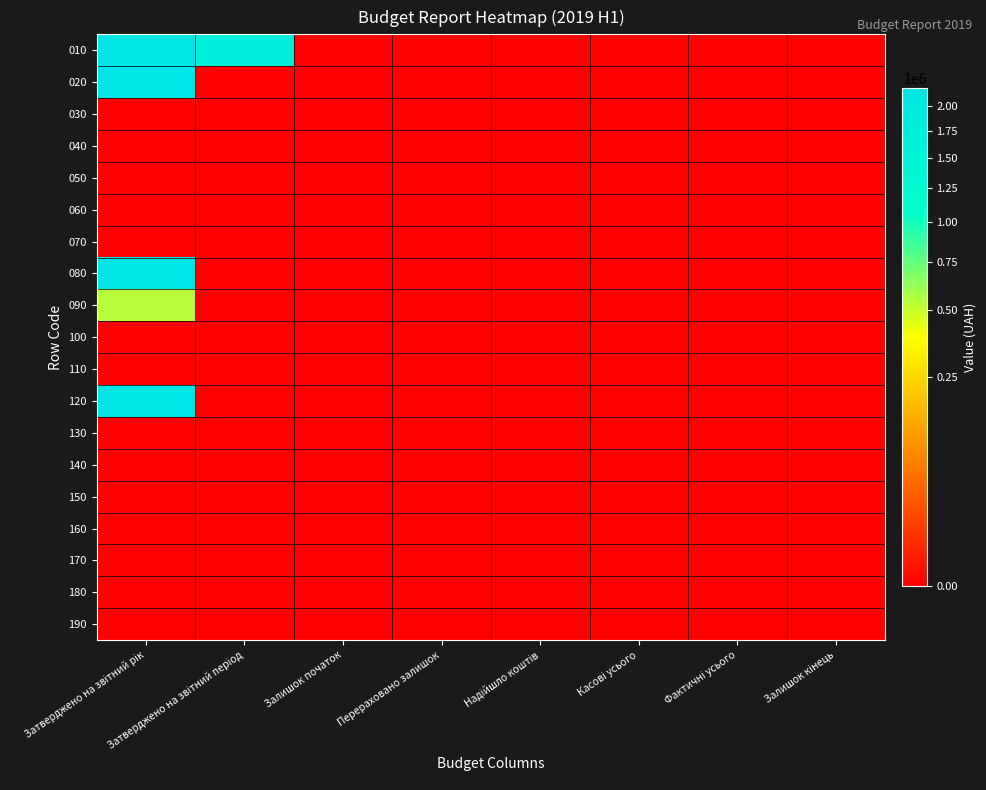

Reading left to right, extract all data points from this chart.

010: Затверджено на звітний рік=2190000	Затверджено на звітний період=1700000	Залишок початок=0	Перераховано залишок=0	Надійшло коштів=0	Касові усього=0	Фактичні усього=0	Залишок кінець=0
020: Затверджено на звітний рік=2190000	Затверджено на звітний період=0	Залишок початок=0	Перераховано залишок=0	Надійшло коштів=0	Касові усього=0	Фактичні усього=0	Залишок кінець=0
030: Затверджено на звітний рік=0	Затверджено на звітний період=0	Залишок початок=0	Перераховано залишок=0	Надійшло коштів=0	Касові усього=0	Фактичні усього=0	Залишок кінець=0
040: Затверджено на звітний рік=0	Затверджено на звітний період=0	Залишок початок=0	Перераховано залишок=0	Надійшло коштів=0	Касові усього=0	Фактичні усього=0	Залишок кінець=0
050: Затверджено на звітний рік=0	Затверджено на звітний період=0	Залишок початок=0	Перераховано залишок=0	Надійшло коштів=0	Касові усього=0	Фактичні усього=0	Залишок кінець=0
060: Затверджено на звітний рік=0	Затверджено на звітний період=0	Залишок початок=0	Перераховано залишок=0	Надійшло коштів=0	Касові усього=0	Фактичні усього=0	Залишок кінець=0
070: Затверджено на звітний рік=0	Затверджено на звітний період=0	Залишок початок=0	Перераховано залишок=0	Надійшло коштів=0	Касові усього=0	Фактичні усього=0	Залишок кінець=0
080: Затверджено на звітний рік=2190000	Затверджено на звітний період=0	Залишок початок=0	Перераховано залишок=0	Надійшло коштів=0	Касові усього=0	Фактичні усього=0	Залишок кінець=0
090: Затверджено на звітний рік=541000	Затверджено на звітний період=0	Залишок початок=0	Перераховано залишок=0	Надійшло коштів=0	Касові усього=0	Фактичні усього=0	Залишок кінець=0
100: Затверджено на звітний рік=0	Затверджено на звітний період=0	Залишок початок=0	Перераховано залишок=0	Надійшло коштів=0	Касові усього=0	Фактичні усього=0	Залишок кінець=0
110: Затверджено на звітний рік=0	Затверджено на звітний період=0	Залишок початок=0	Перераховано залишок=0	Надійшло коштів=0	Касові усього=0	Фактичні усього=0	Залишок кінець=0
120: Затверджено на звітний рік=2190000	Затверджено на звітний період=0	Залишок початок=0	Перераховано залишок=0	Надійшло коштів=0	Касові усього=0	Фактичні усього=0	Залишок кінець=0
130: Затверджено на звітний рік=0	Затверджено на звітний період=0	Залишок початок=0	Перераховано залишок=0	Надійшло коштів=0	Касові усього=0	Фактичні усього=0	Залишок кінець=0
140: Затверджено на звітний рік=0	Затверджено на звітний період=0	Залишок початок=0	Перераховано залишок=0	Надійшло коштів=0	Касові усього=0	Фактичні усього=0	Залишок кінець=0
150: Затверджено на звітний рік=0	Затверджено на звітний період=0	Залишок початок=0	Перераховано залишок=0	Надійшло коштів=0	Касові усього=0	Фактичні усього=0	Залишок кінець=0
160: Затверджено на звітний рік=0	Затверджено на звітний період=0	Залишок початок=0	Перераховано залишок=0	Надійшло коштів=0	Касові усього=0	Фактичні усього=0	Залишок кінець=0
170: Затверджено на звітний рік=0	Затверджено на звітний період=0	Залишок початок=0	Перераховано залишок=0	Надійшло коштів=0	Касові усього=0	Фактичні усього=0	Залишок кінець=0
180: Затверджено на звітний рік=0	Затверджено на звітний період=0	Залишок початок=0	Перераховано залишок=0	Надійшло коштів=0	Касові усього=0	Фактичні усього=0	Залишок кінець=0
190: Затверджено на звітний рік=0	Затверджено на звітний період=0	Залишок початок=0	Перераховано залишок=0	Надійшло коштів=0	Касові усього=0	Фактичні усього=0	Залишок кінець=0